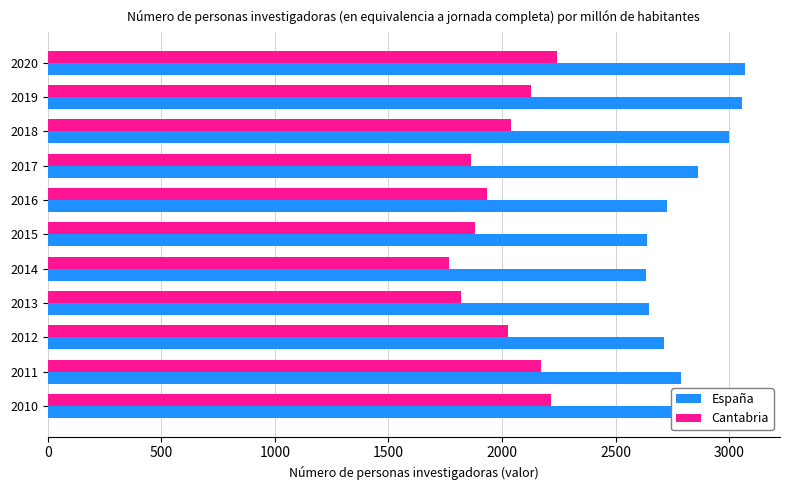

What is the difference between the highest and lowest values at 2013?

826.1